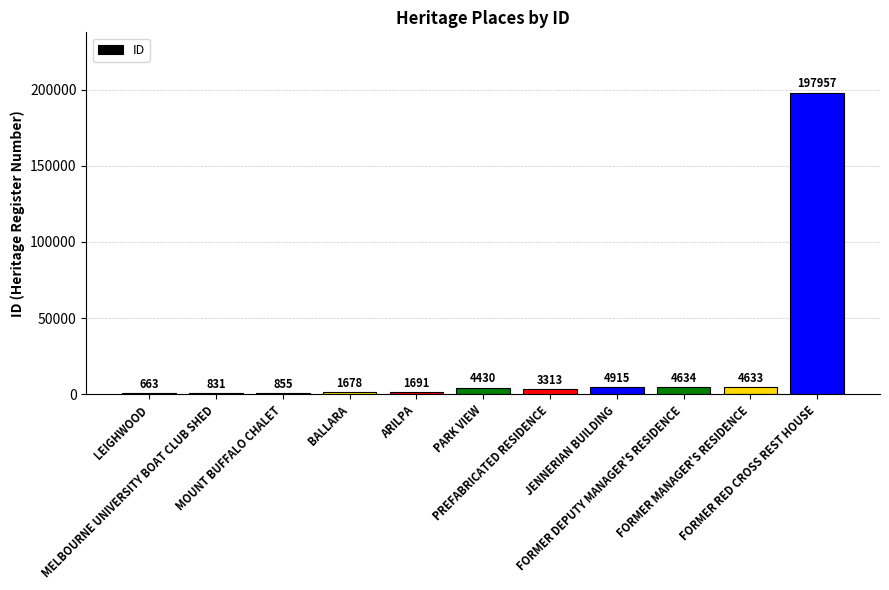

How many data points does each series have?

11